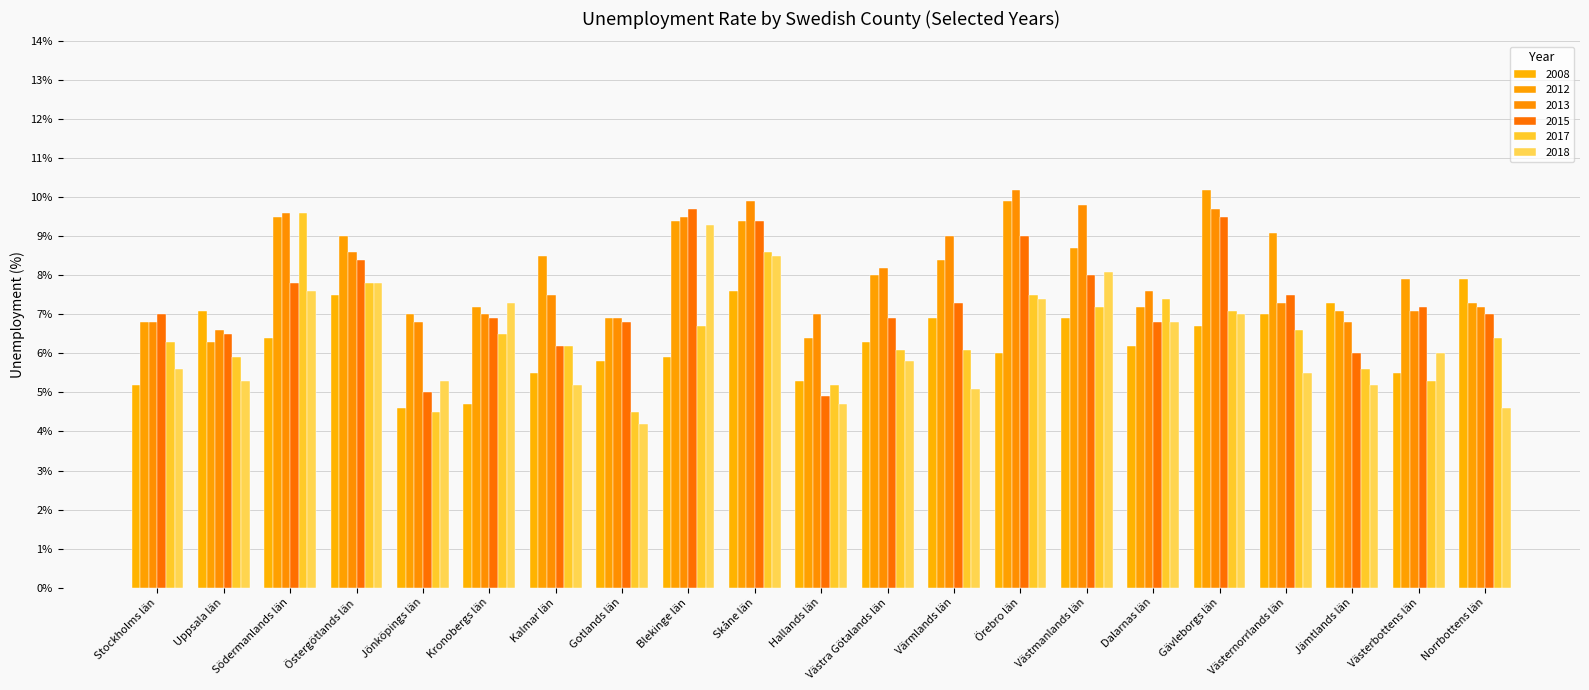

How many bars are there in total?

126